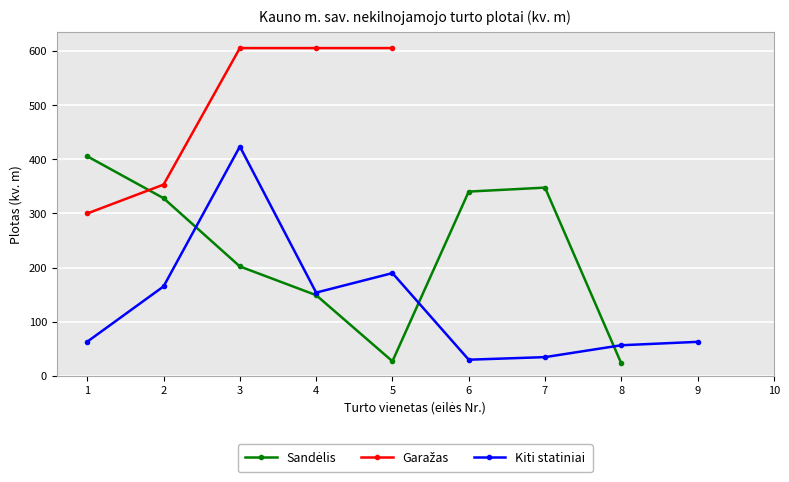

What is the difference between the highest and lowest values at 8?

33.6